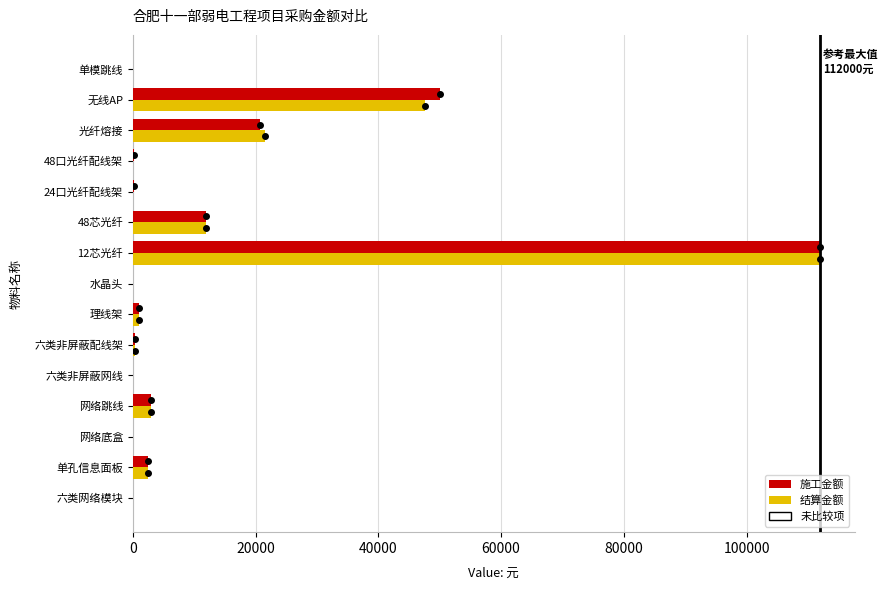

Is it true that 施工金额 equals 0 at 六类非屏蔽网线?

True